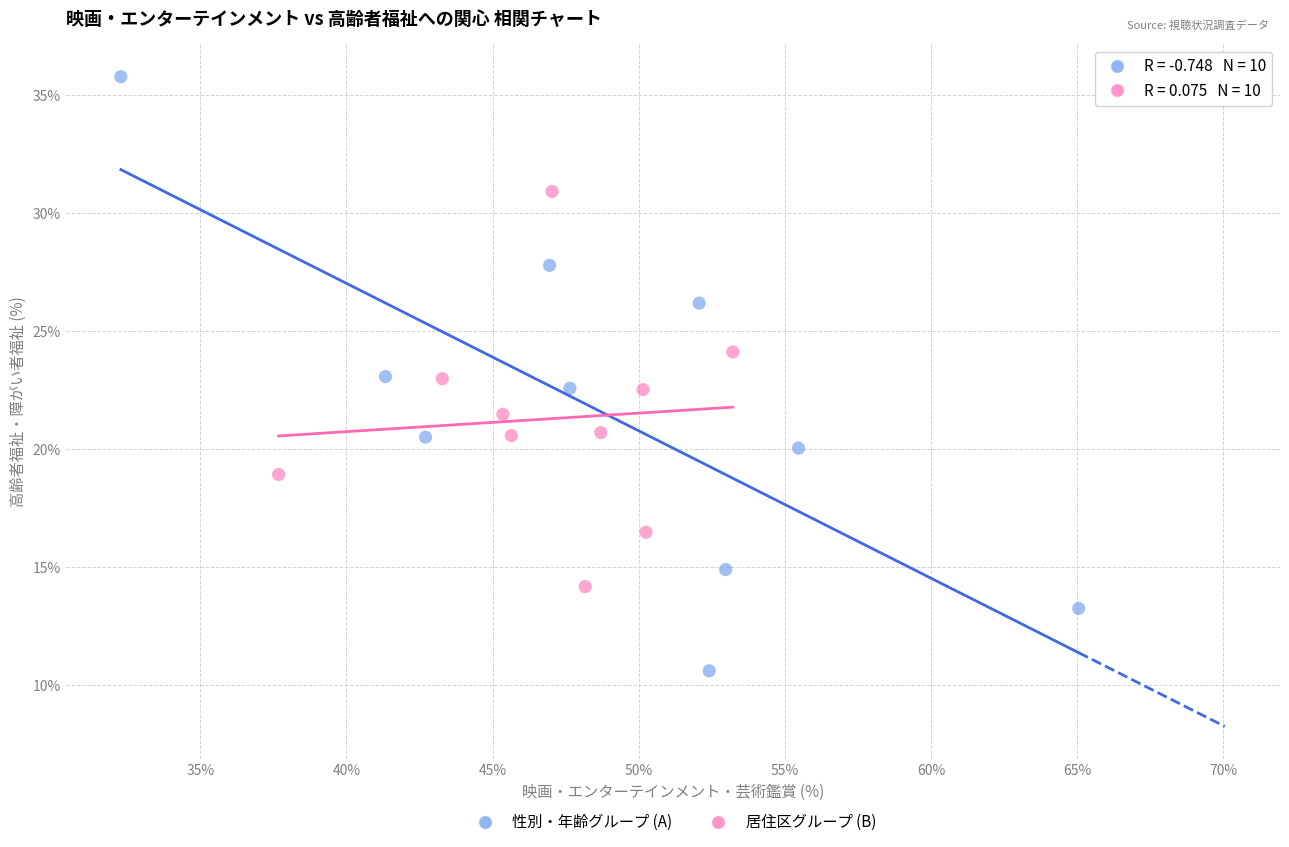

What are all the series names shown in the legend?

性別・年齢グループ (A), 居住区グループ (B)